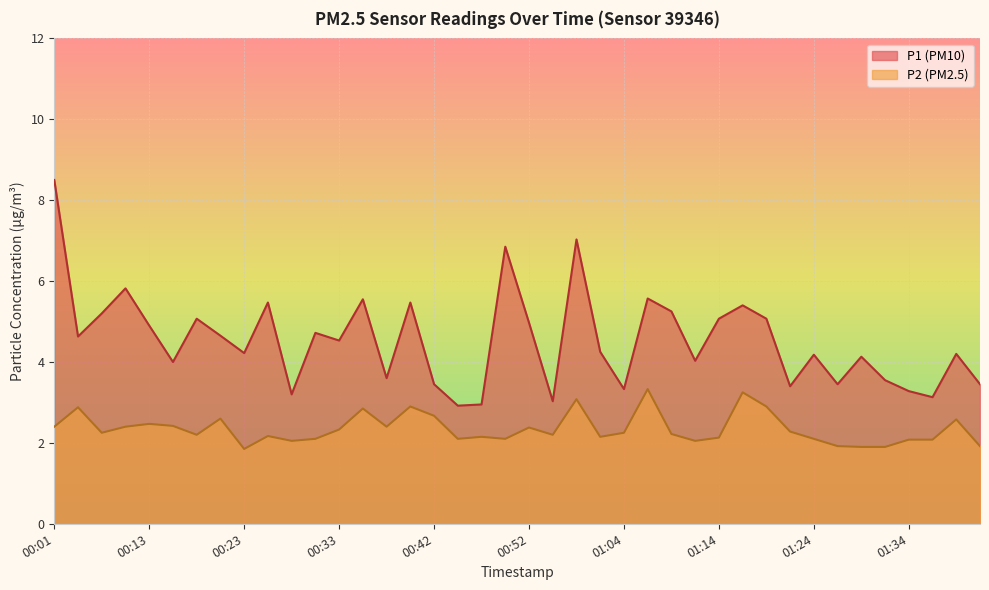

At which category is the sum across all series the highest?

00:01